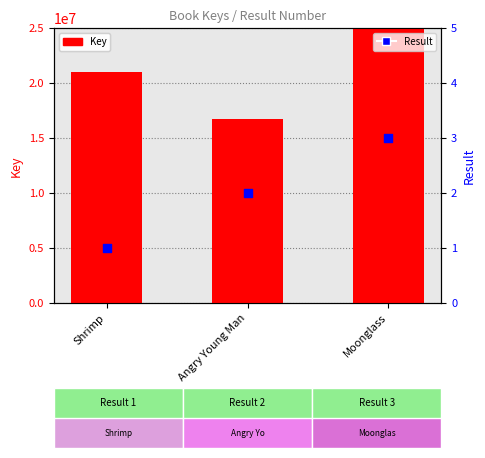

Which series contains the lowest Y value?

Result